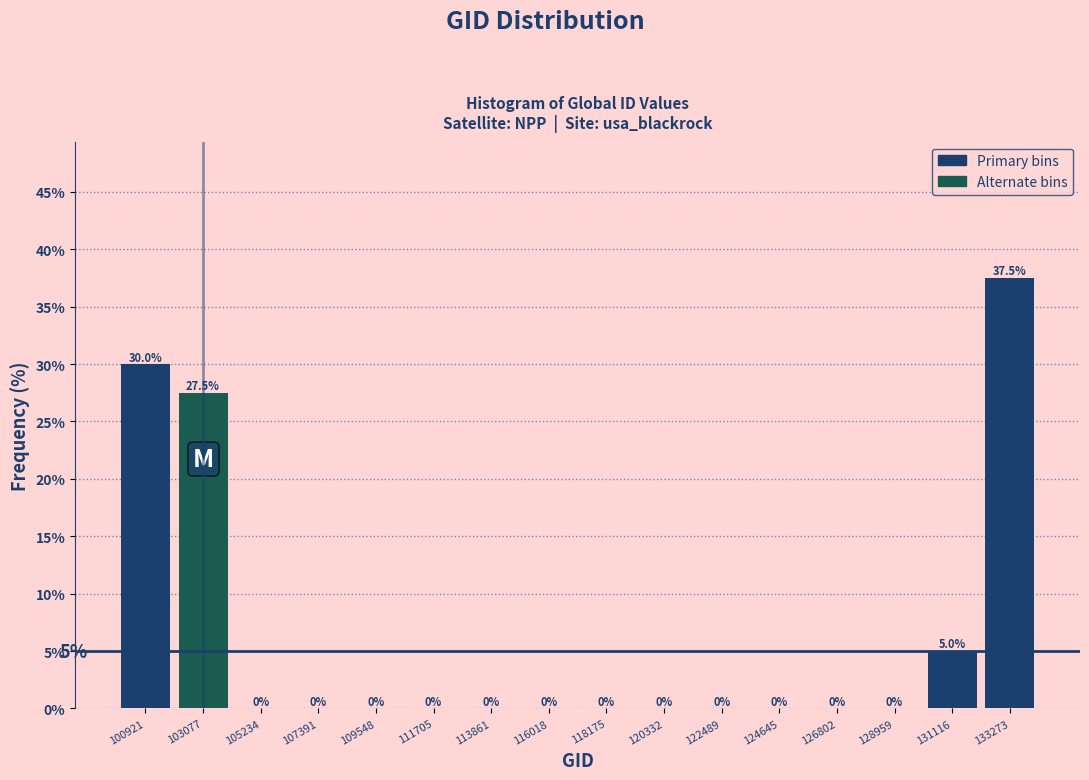

Reading right to left, what are all the values shown in this chart?

133273=37.5	131116=5.0	128959=0.0	126802=0.0	124645=0.0	122489=0.0	120332=0.0	118175=0.0	116018=0.0	113861=0.0	111705=0.0	109548=0.0	107391=0.0	105234=0.0	103077=27.5	100921=30.0